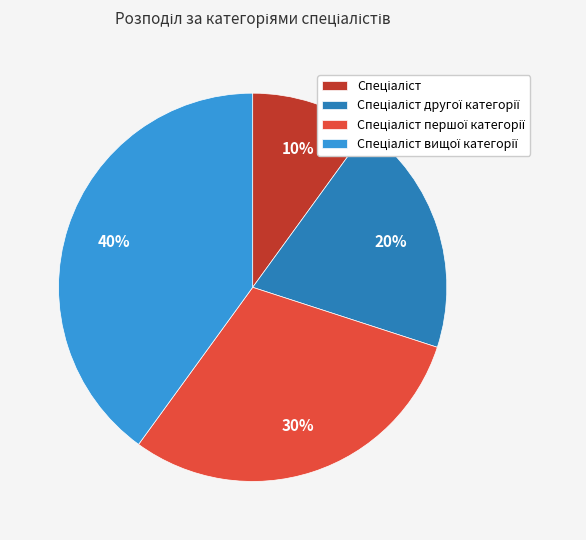

To the nearest percent, what is the difference between the largest and smallest slice percentages?

30%